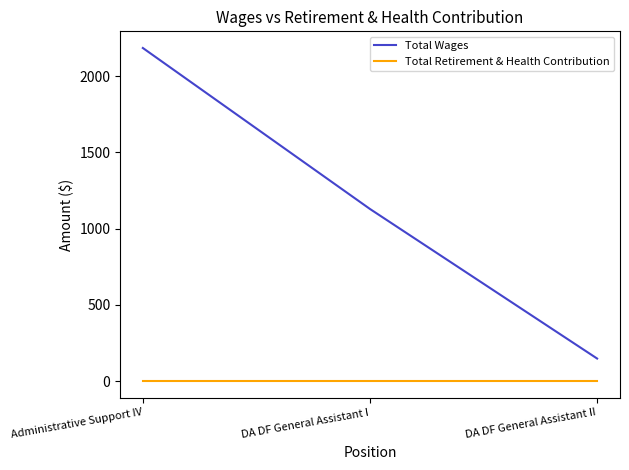

Rank the series by their average value, from highest to lowest.

Total Wages, Total Retirement & Health Contribution